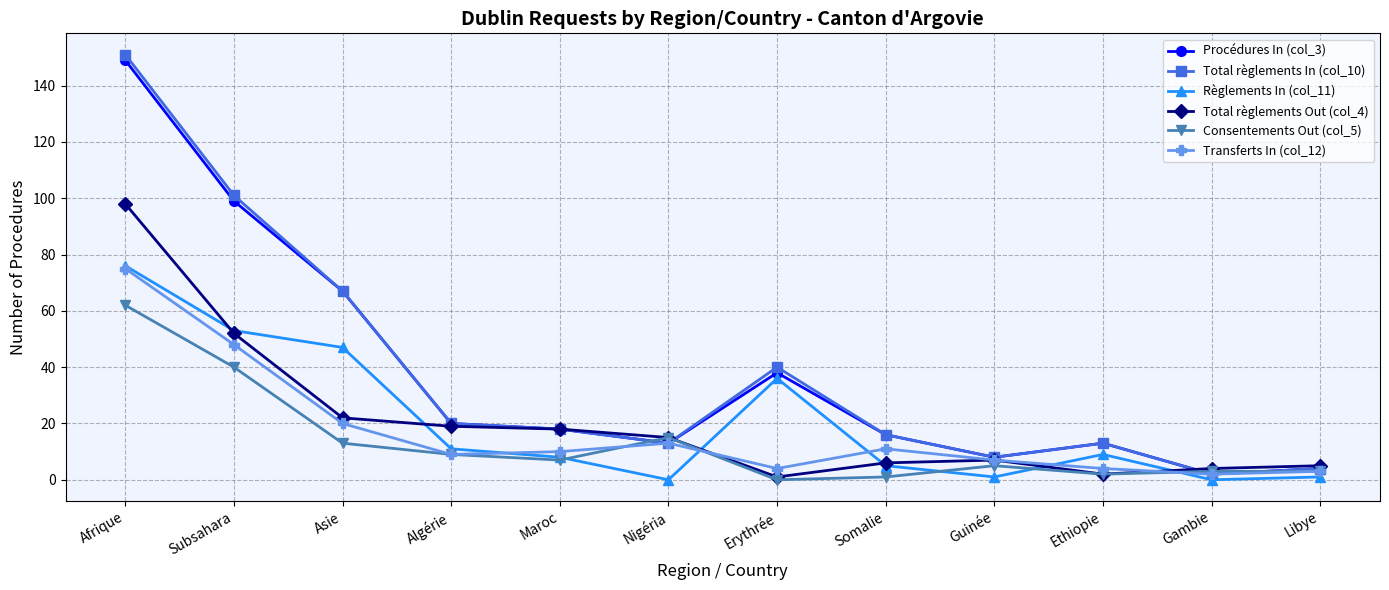

What is the value of the Total règlements In (col_10) point at the 8th from the left?

16